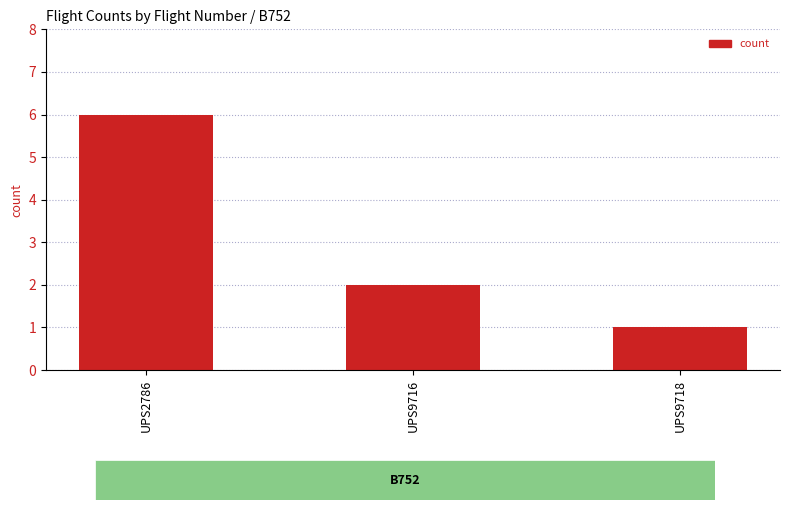

Between UPS9716 and UPS2786, which is larger?

UPS2786